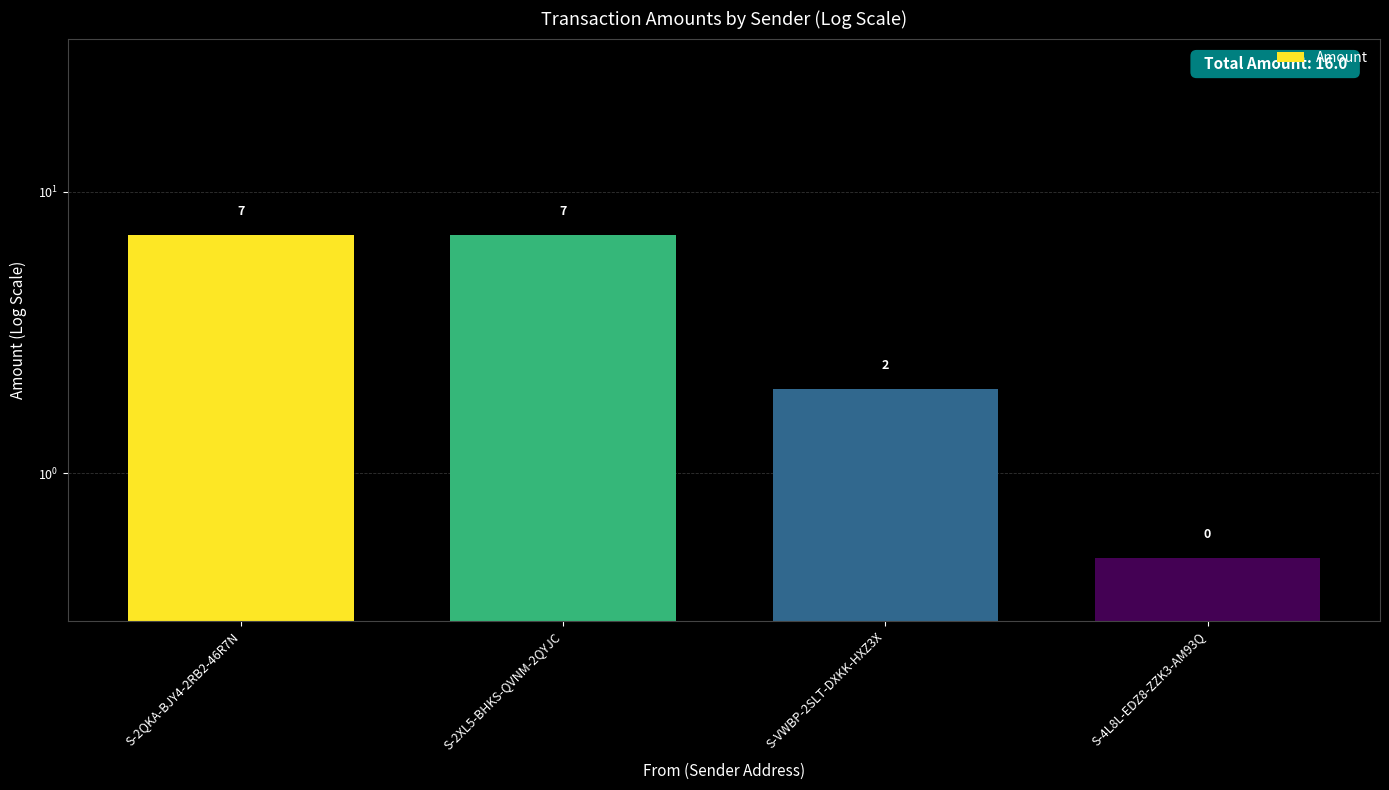

How many values are between 2 and 7?

3